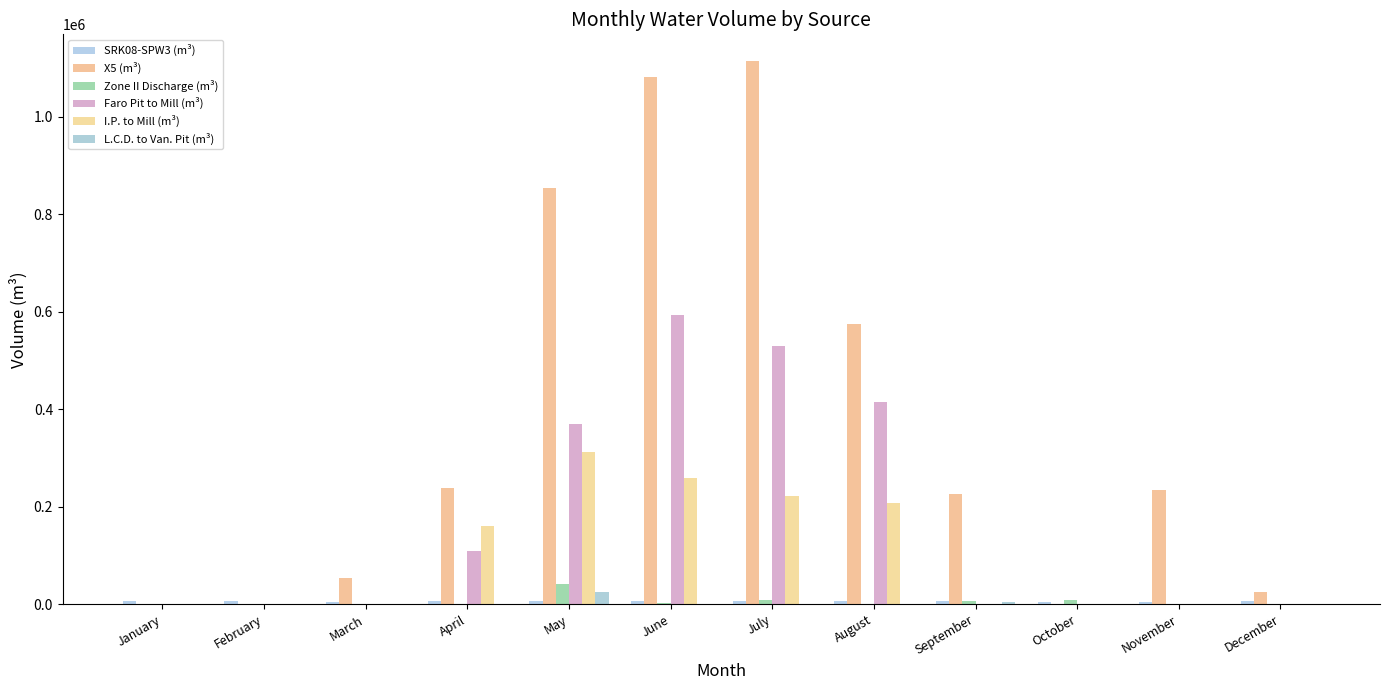

Reading right to left, what are all the values shown in this chart?

SRK08-SPW3 (m³): December=5852.0	November=5459.0	October=5207.0	September=6444.0	August=6169.2	July=6085.4	June=6013.1	May=6220.1	April=6415.1	March=5476.6	February=5736.0	January=6602.1
X5 (m³): December=24157.5	November=235156.9	October=0.0	September=225109.5	August=575131.3	July=1113188.6	June=1080467.0	May=854254.8	April=238793.3	March=52916.0	February=0.0	January=0.0
Zone II Discharge (m³): December=0.0	November=0.0	October=8312.5	September=5657.6	August=65.9	July=9226.7	June=2866.0	May=41029.7	April=0.0	March=0.0	February=0.0	January=0.0
Faro Pit to Mill (m³): December=0.0	November=0.0	October=0.0	September=0.0	August=414332.2	July=529050.8	June=592518.9	May=369463.8	April=108835.2	March=0.0	February=0.0	January=0.0
I.P. to Mill (m³): December=0.0	November=0.0	October=0.0	September=0.0	August=208039.8	July=221501.5	June=259545.1	May=313205.3	April=160505.2	March=0.0	February=0.0	January=0.0
L.C.D. to Van. Pit (m³): December=0.0	November=0.0	October=0.0	September=4924.5	August=0.0	July=0.0	June=0.0	May=25658.8	April=0.0	March=0.0	February=0.0	January=0.0